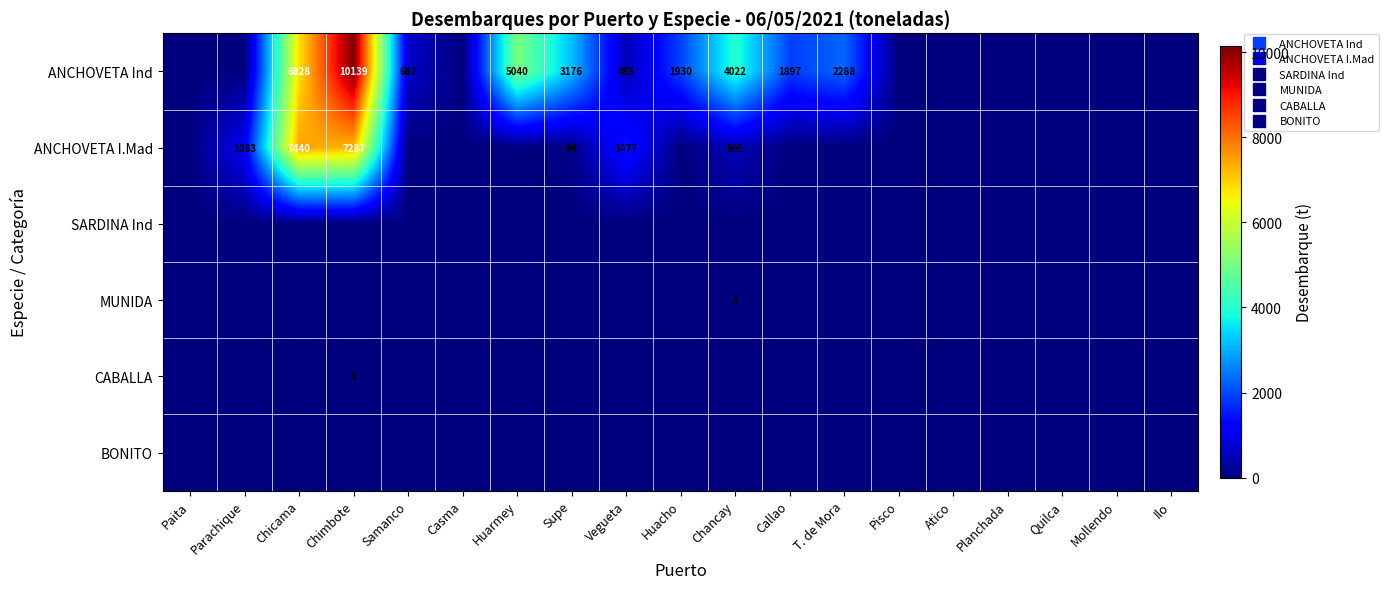

The value of MUNIDA at Atico is -2.4. True or false?

False